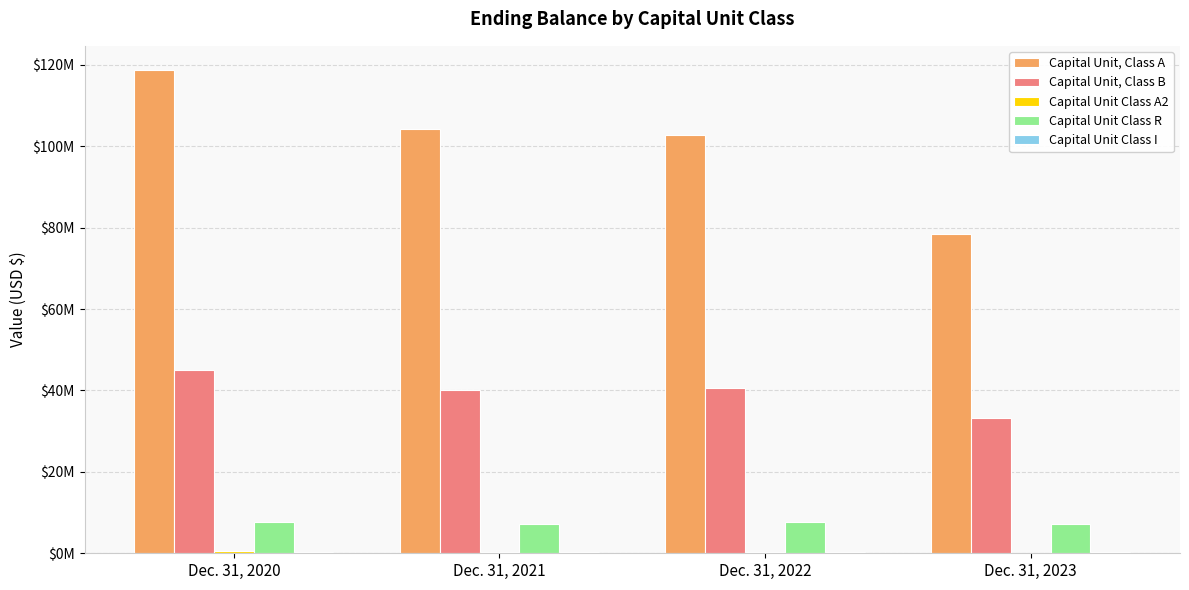

Reading left to right, what are all the values shown in this chart?

Capital Unit, Class A: 118745248	104241918	102688170	78554826
Capital Unit, Class B: 45043756	40086210	40710762	33308431
Capital Unit Class A2: 523333	366207	344113	104898
Capital Unit Class R: 7779218	7133264	7764001	7116554
Capital Unit Class I: 262500	285819	317372	291331